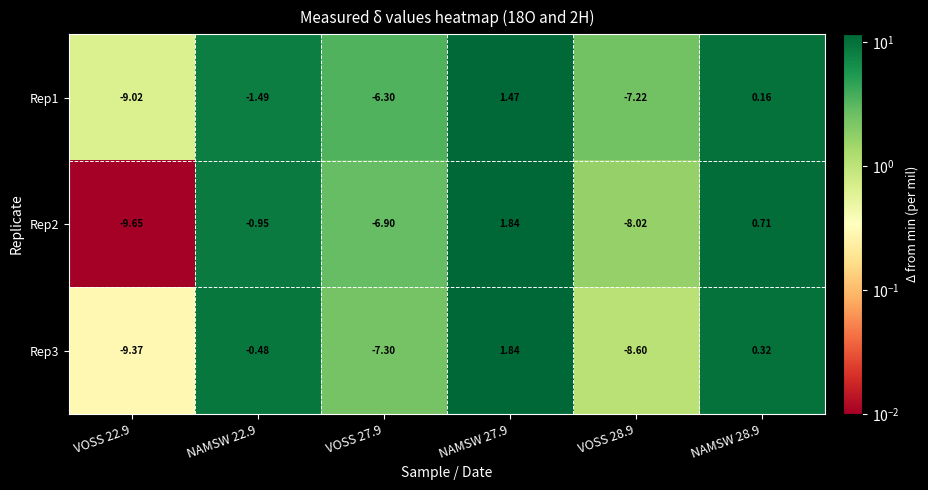

At how many categories does at least one series exceed 1?

1